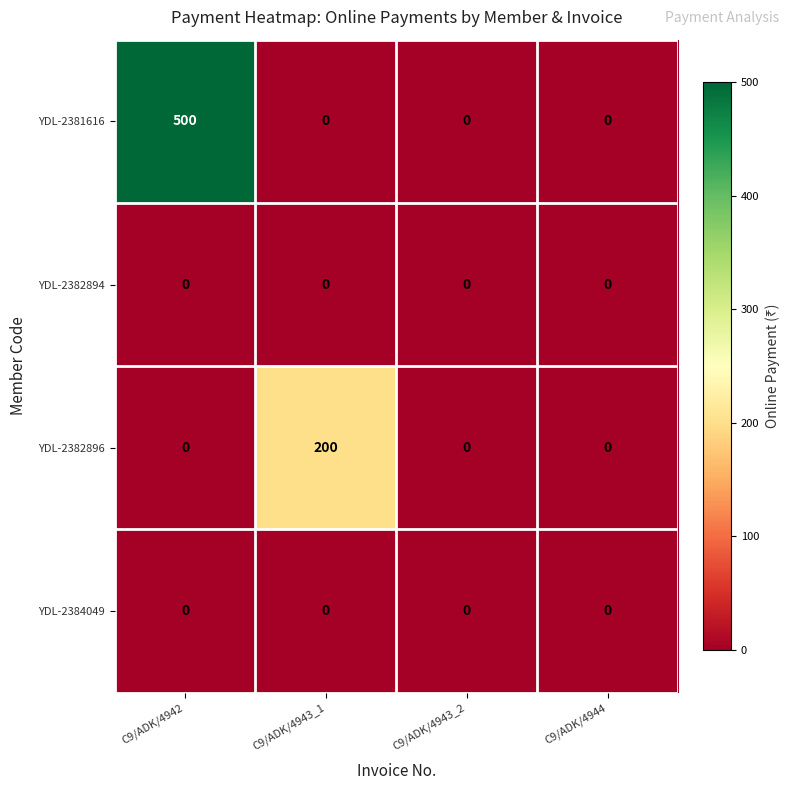

The value of YDL-2382896 at C9/ADK/4943_2 is -101. True or false?

False